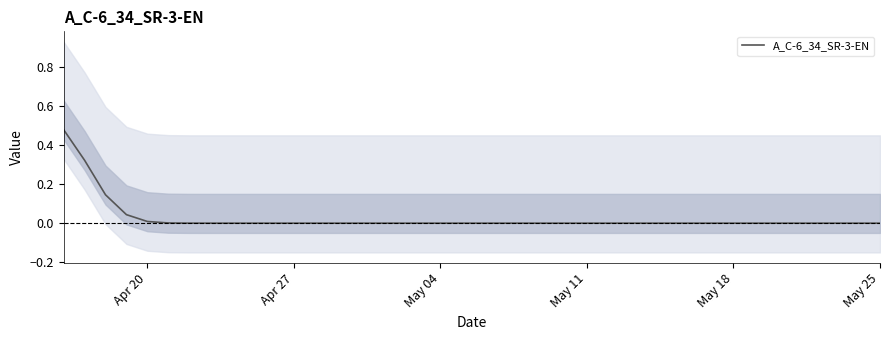

The A_C-6_34_SR-3-EN series shows 0.0 at Apr 27. True or false?

True